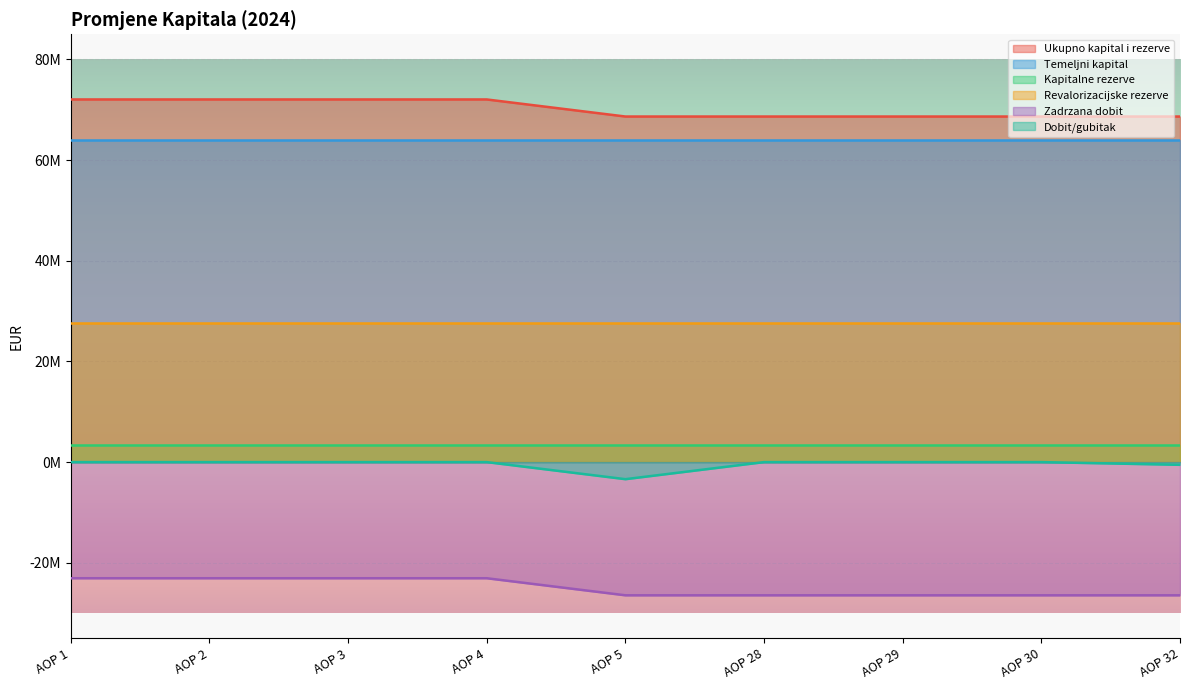

Does the chart display data point markers on the line(s)?

No